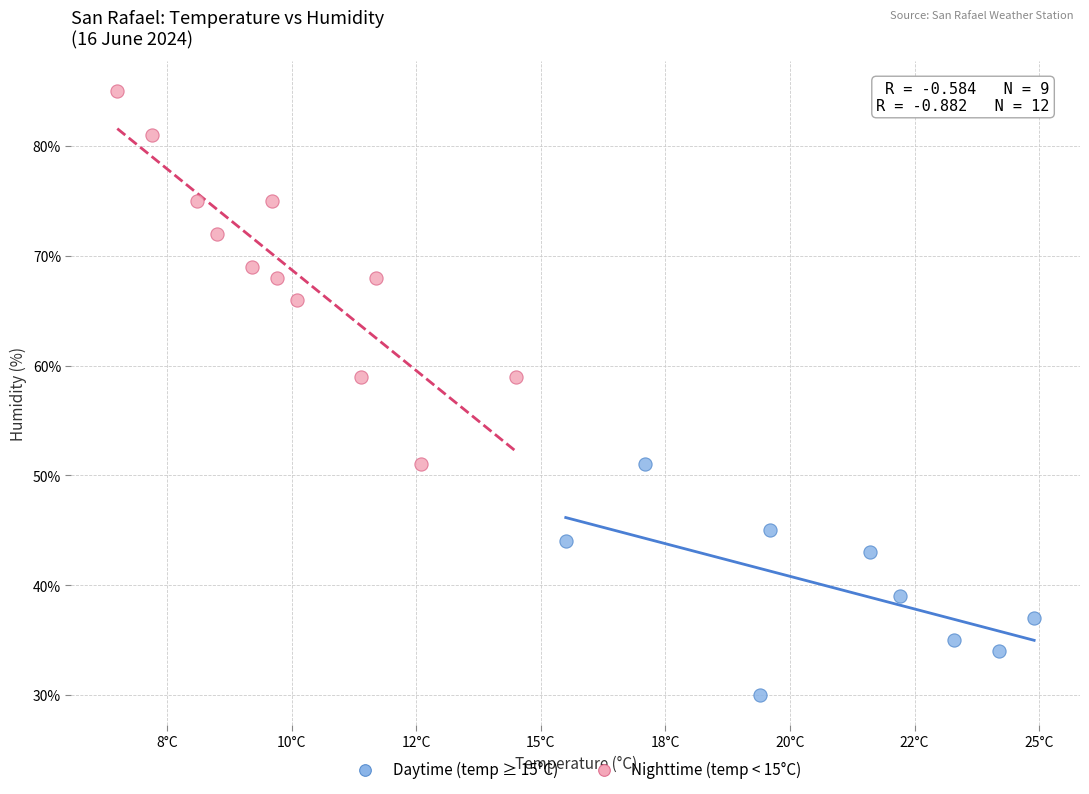

Which series contains the lowest Y value?

Daytime (temp ≥ 15°C)